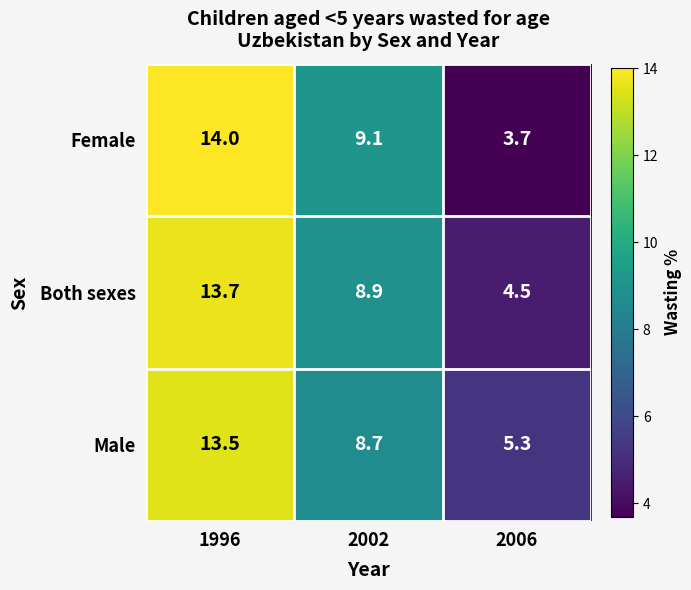

Which series has the largest range (max minus min)?

Female